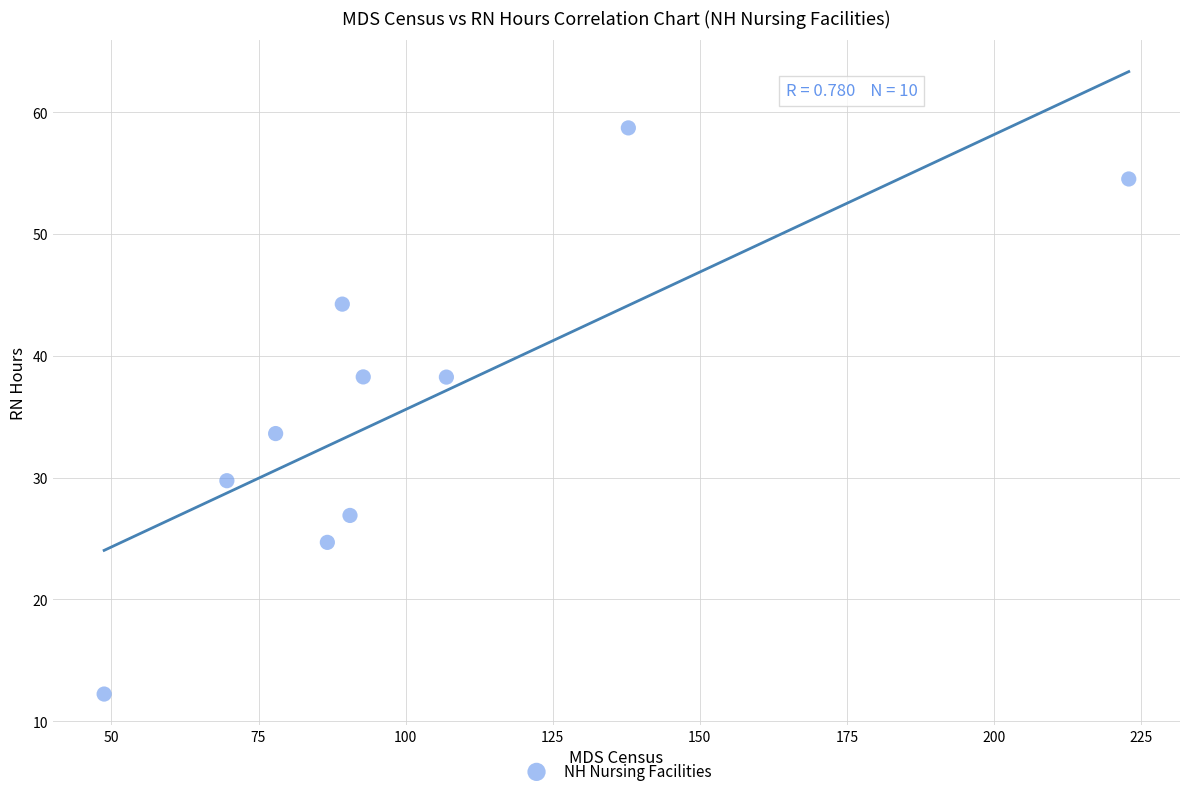

What is the average Y value?

36.1